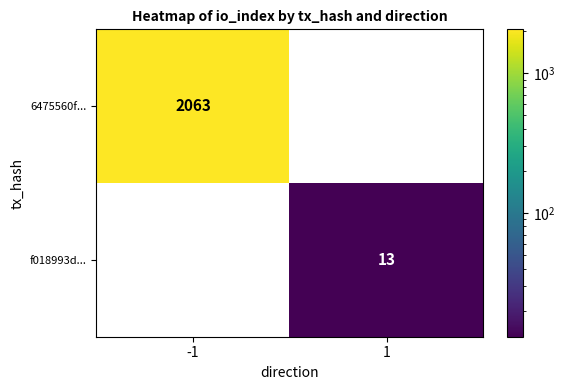

What is the spread (max minus min) of values at -1?

2063